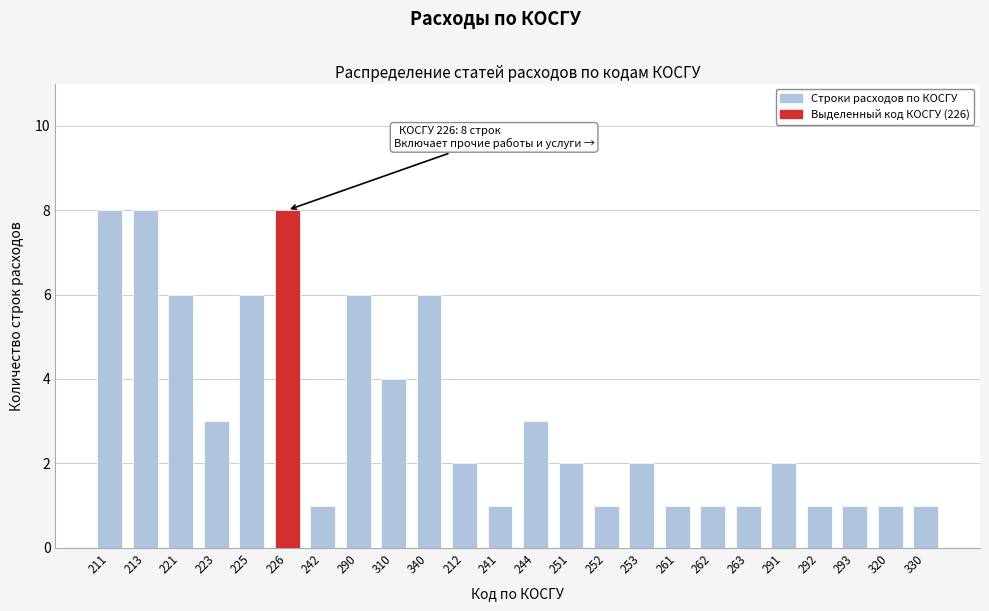

Reading left to right, transcribe all the data shown in this chart.

8	8	6	3	6	8	1	6	4	6	2	1	3	2	1	2	1	1	1	2	1	1	1	1